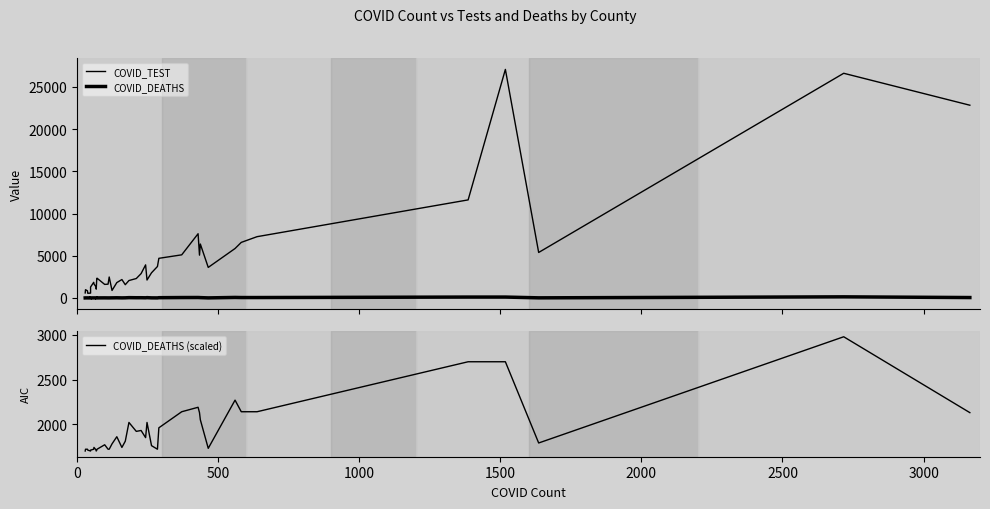

After their last crossing, which series has the higher values: COVID_TEST or COVID_DEATHS (scaled)?

COVID_TEST